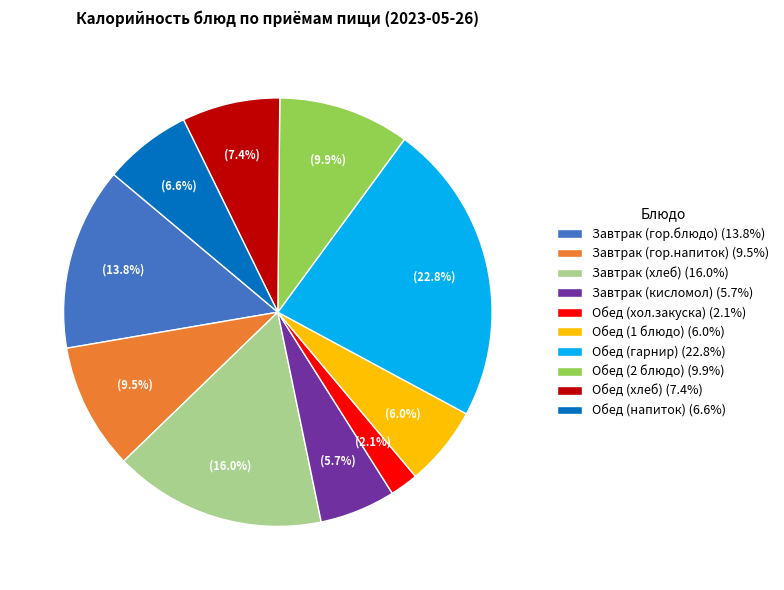

Which slice is the smallest?

Обед (хол.закуска)